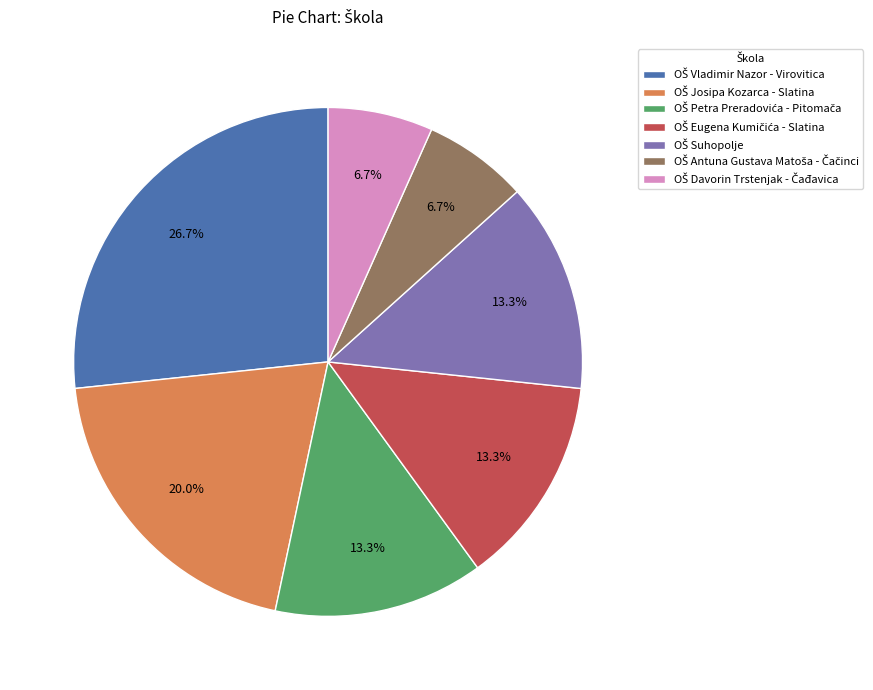

Does any single category account for the majority?

No